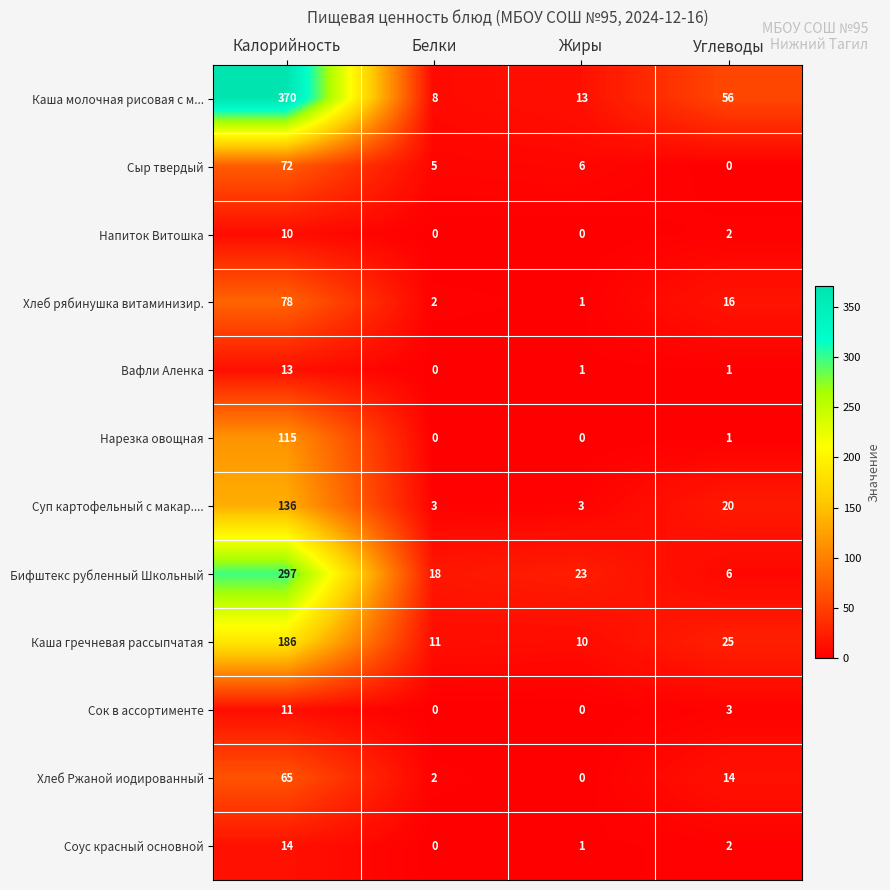

At how many categories does at least one series exceed 184?

1